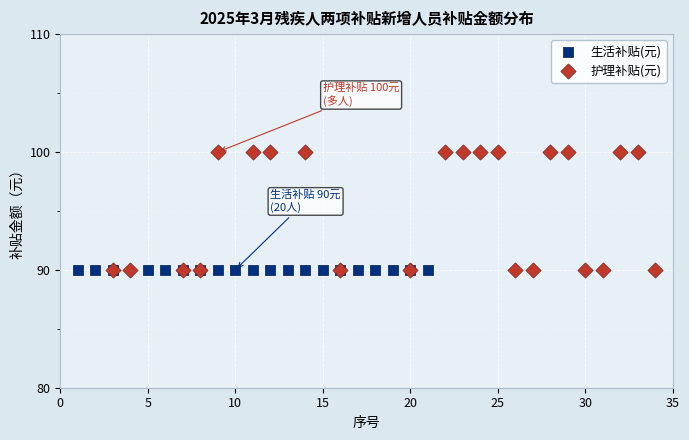

What are all the series names shown in the legend?

生活补贴(元), 护理补贴(元)